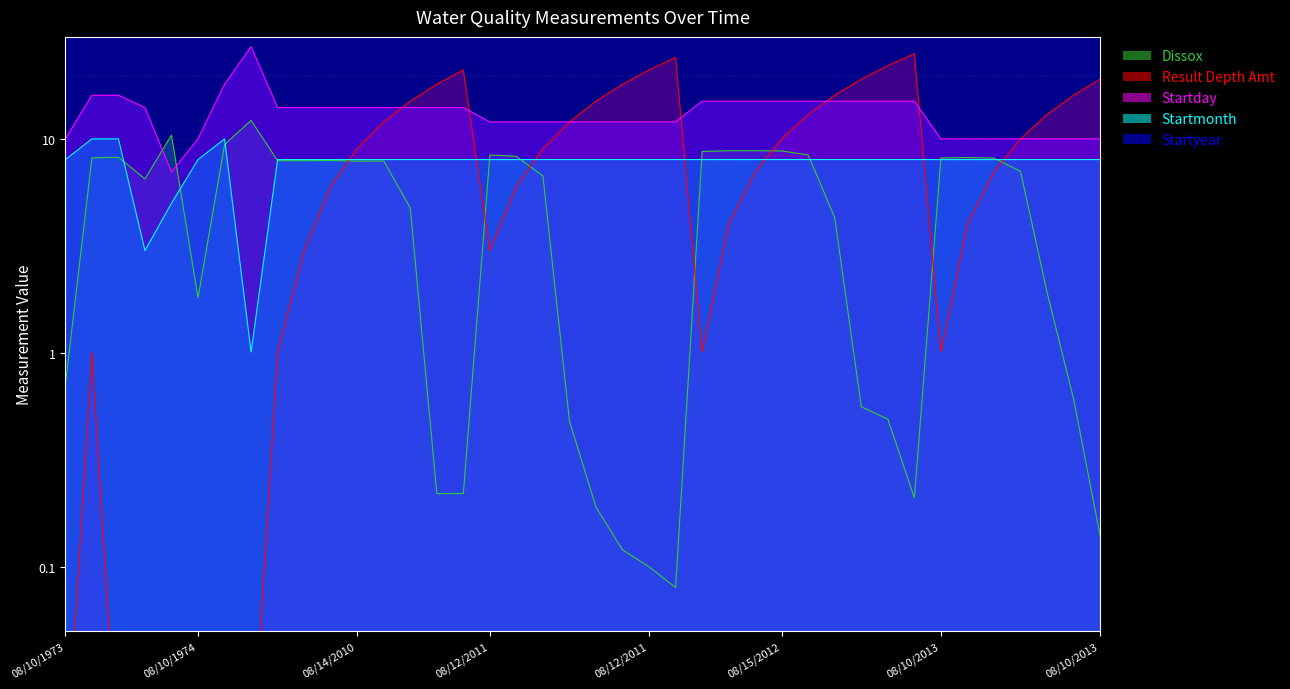

What is the sum of all Startmonth values?

311.4